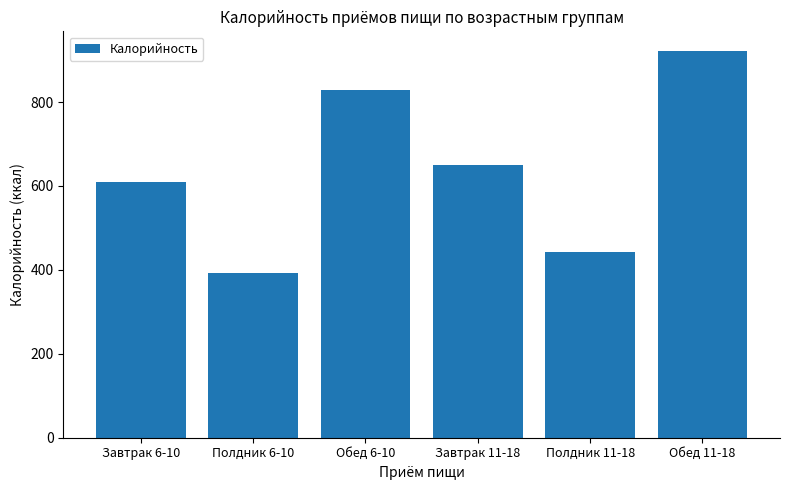

List the labels in order of value, largest first.

Обед 11-18, Обед 6-10, Завтрак 11-18, Завтрак 6-10, Полдник 11-18, Полдник 6-10